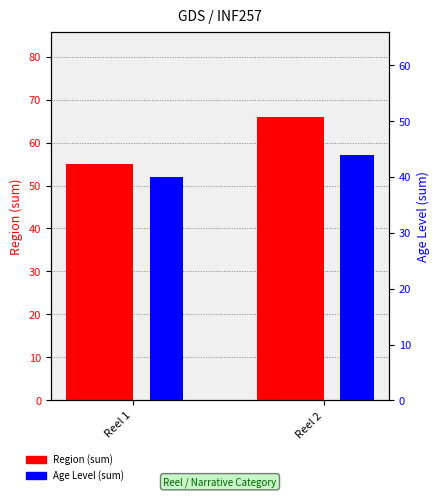

Between Reel 2 and Reel 1, which is larger?

Reel 2